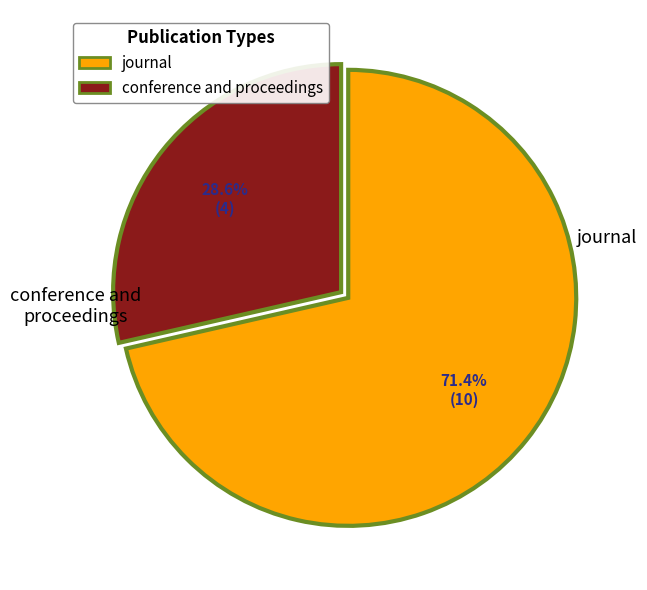

To the nearest percent, what is the difference between the largest and smallest slice percentages?

43%